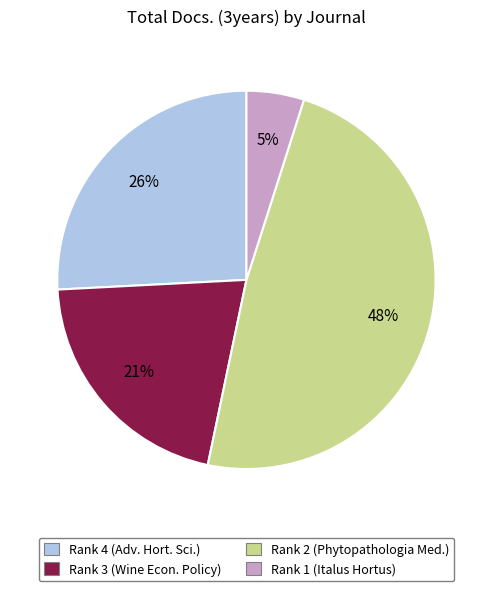

Is there a majority slice in this chart?

No